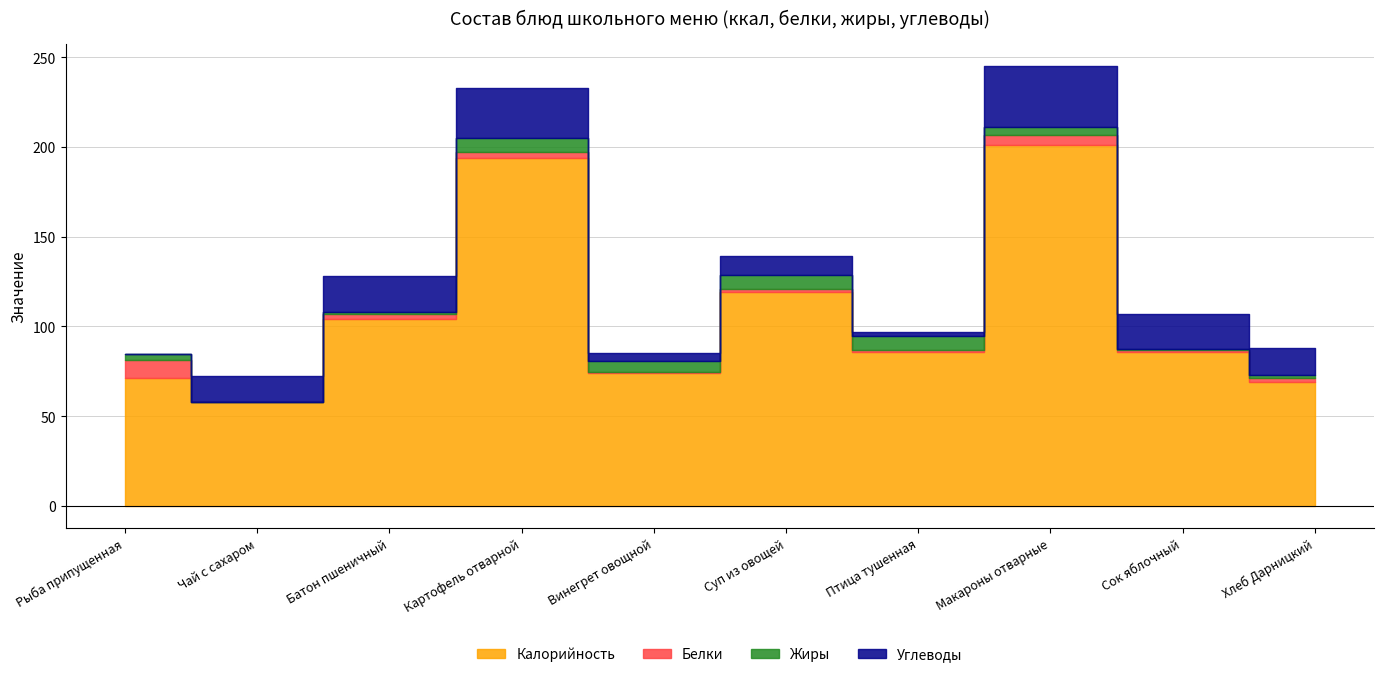

Is it true that Жиры equals 1.3 at Хлеб Дарницкий?

True